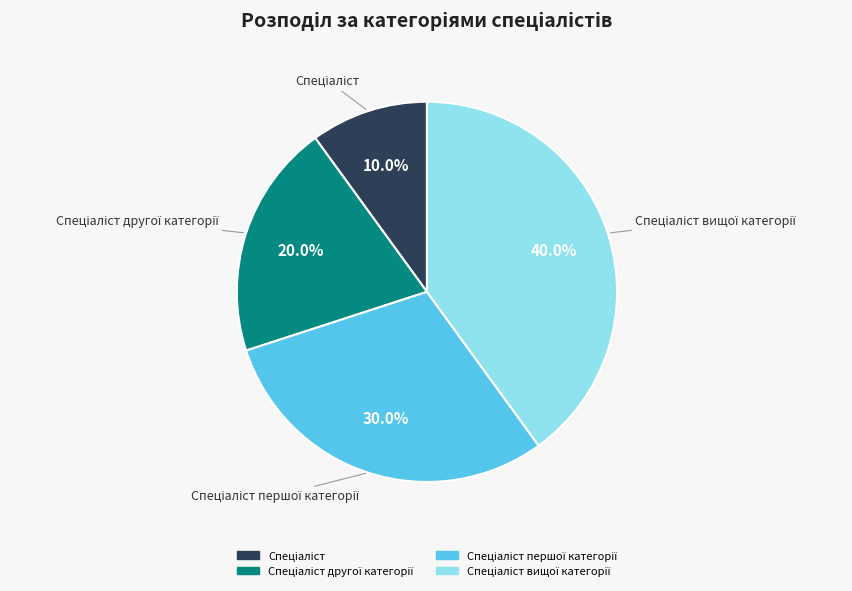

Does any single category account for the majority?

No